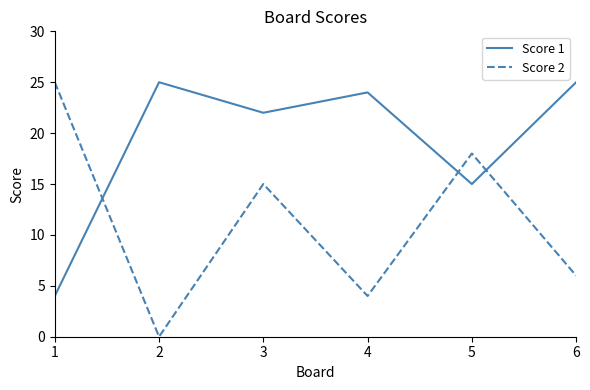

Reading left to right, extract all data points from this chart.

Score 1: 4	25	22	24	15	25
Score 2: 25	0	15	4	18	6